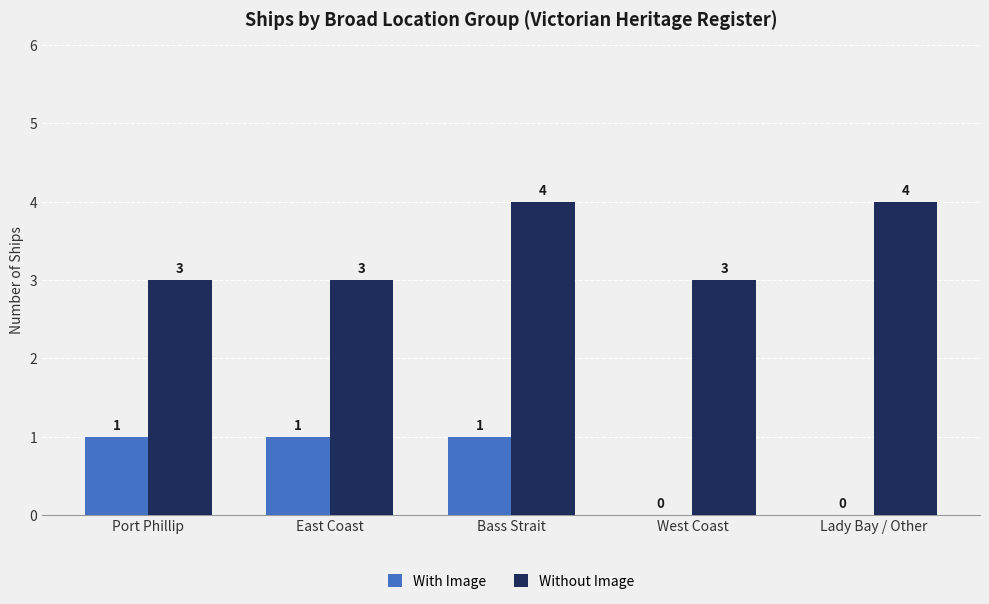

Count the Without Image values in the range 3 to 4.

5